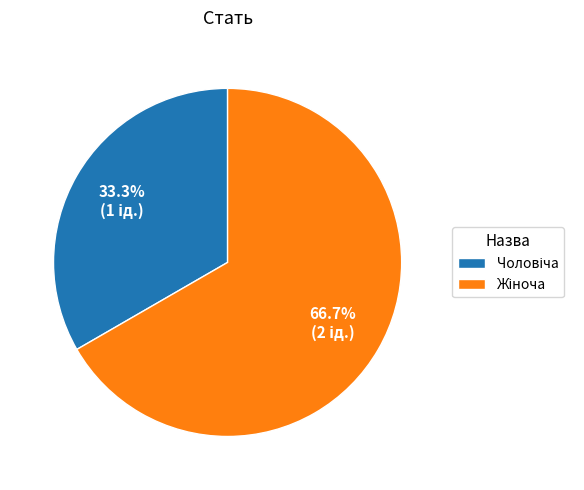

Is there a majority slice in this chart?

Yes